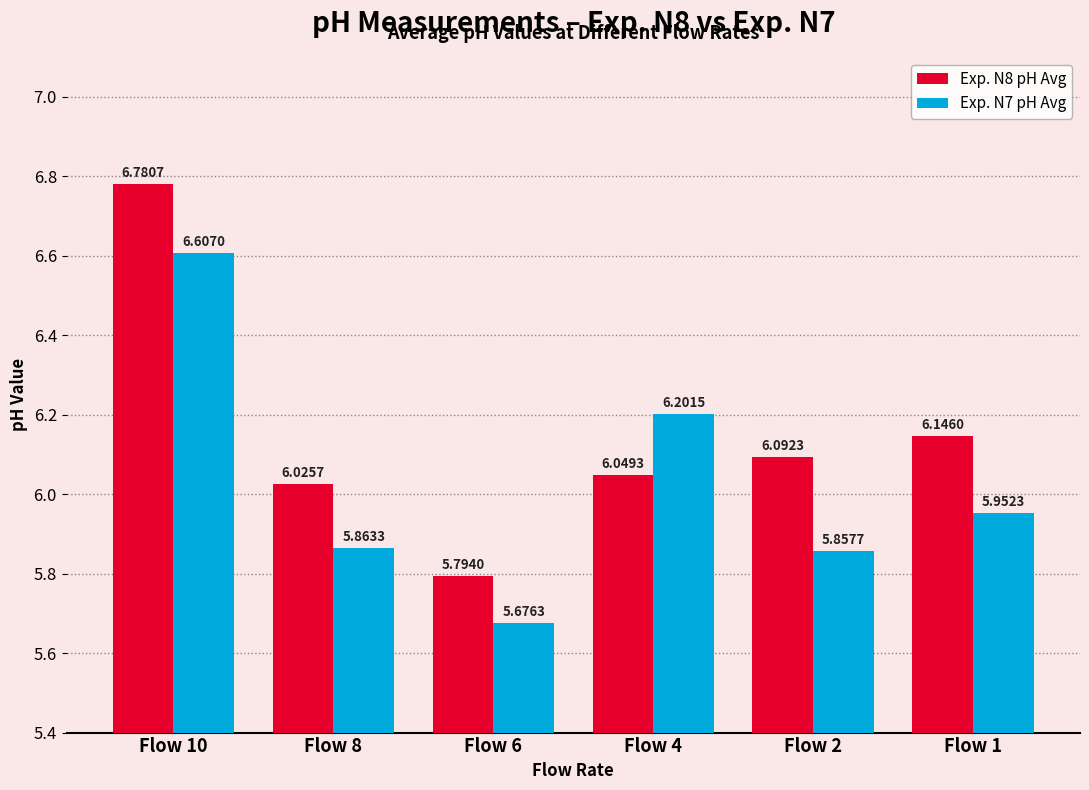

At how many categories does at least one series exceed 6?

5